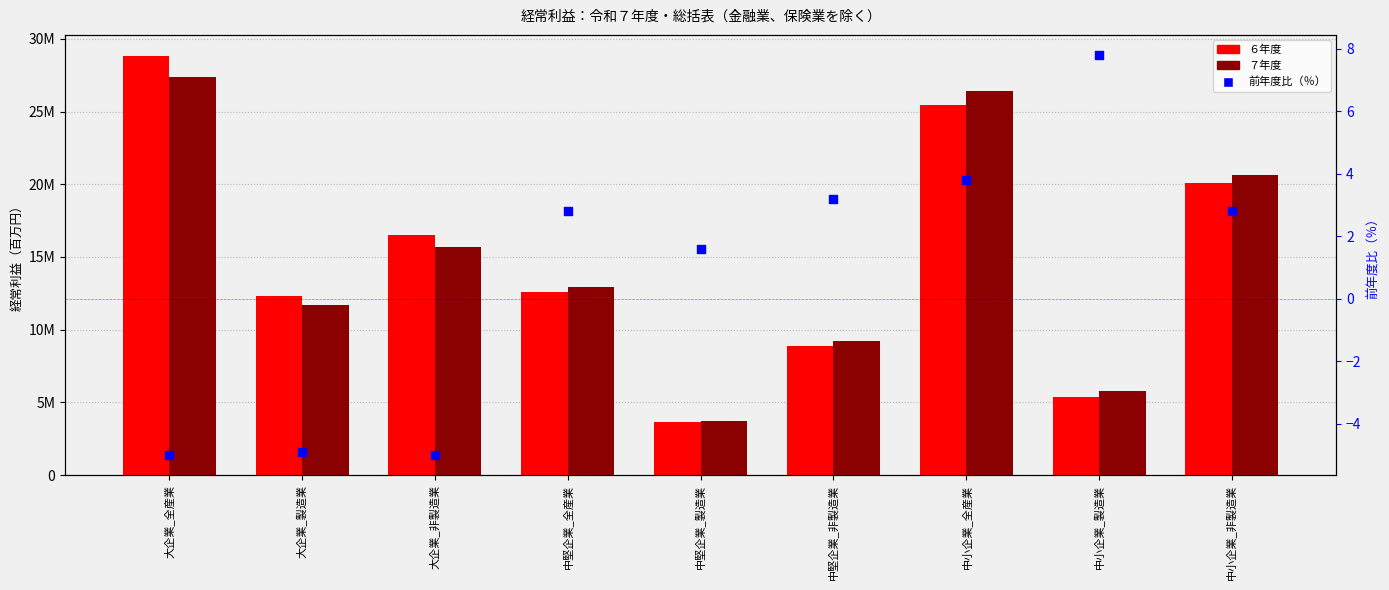

Which series has the largest Y range (max minus min)?

６年度